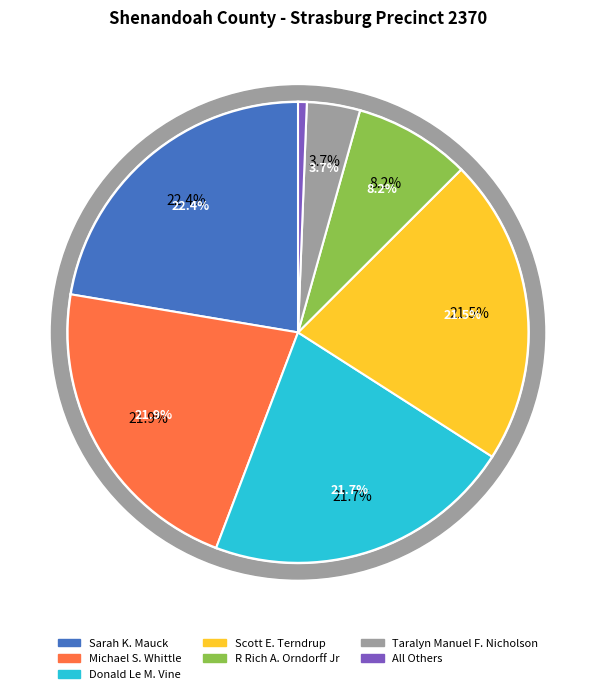

To the nearest percent, what percentage of the pie is Donald Le M. Vine?

22%